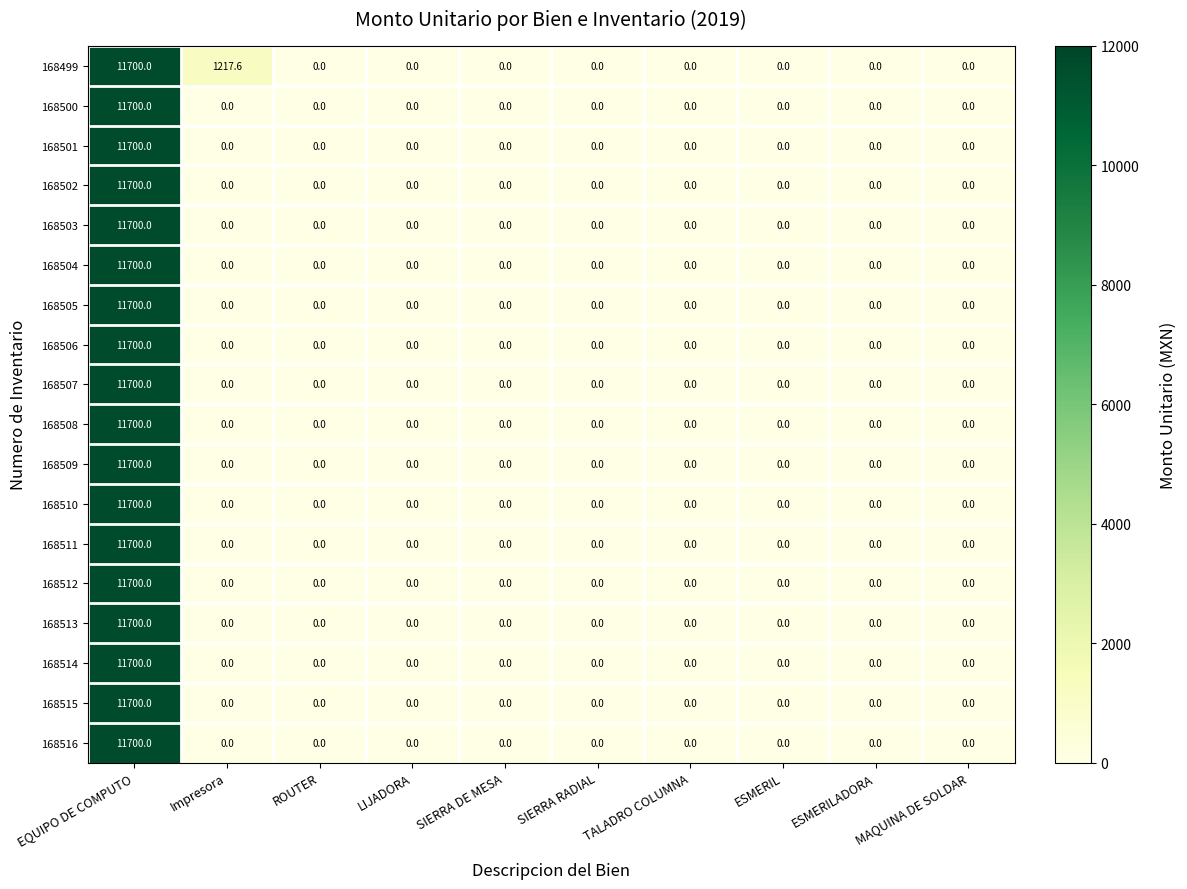

How many data points does each series have?

10